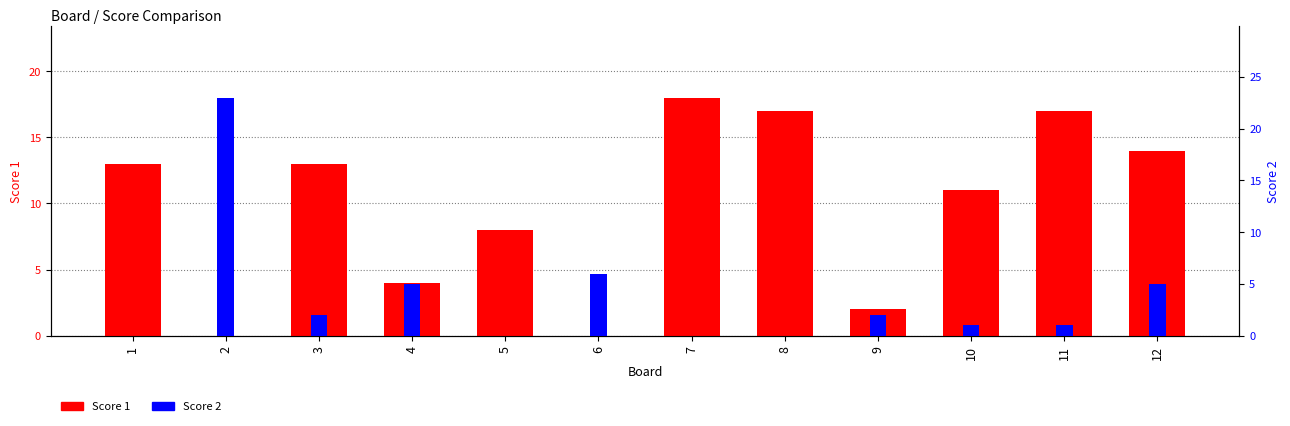

At how many categories does at least one series exceed 14?

4